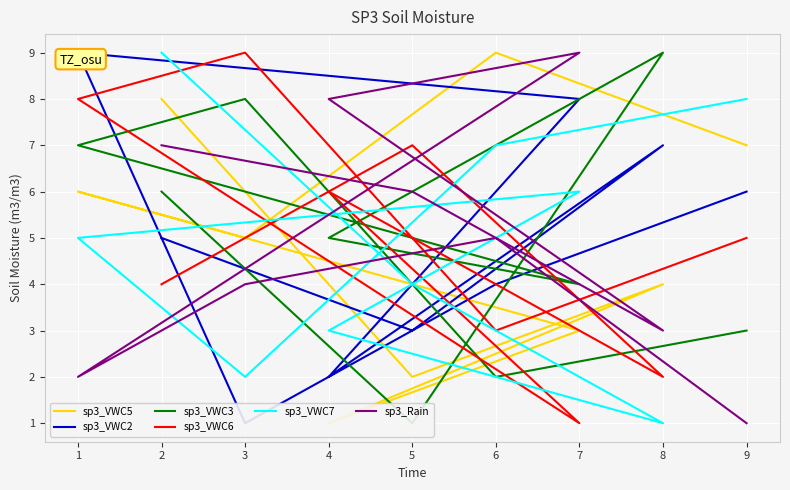

The value of sp3_VWC7 at 1 is 3. True or false?

False